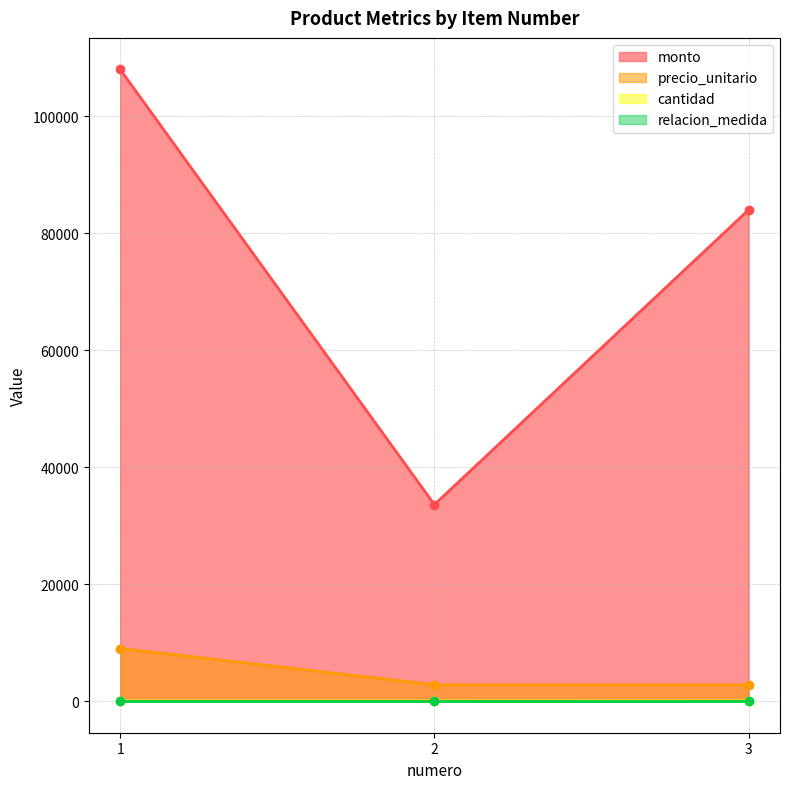

How many data points in monto are less than 84000?

1